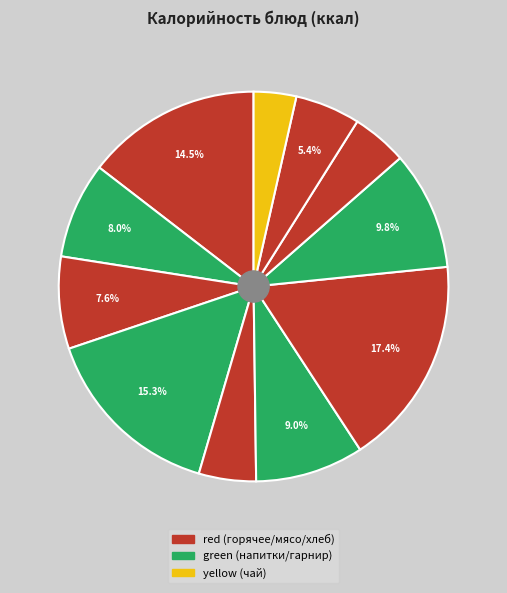

How many segments does this pie chart have?

11